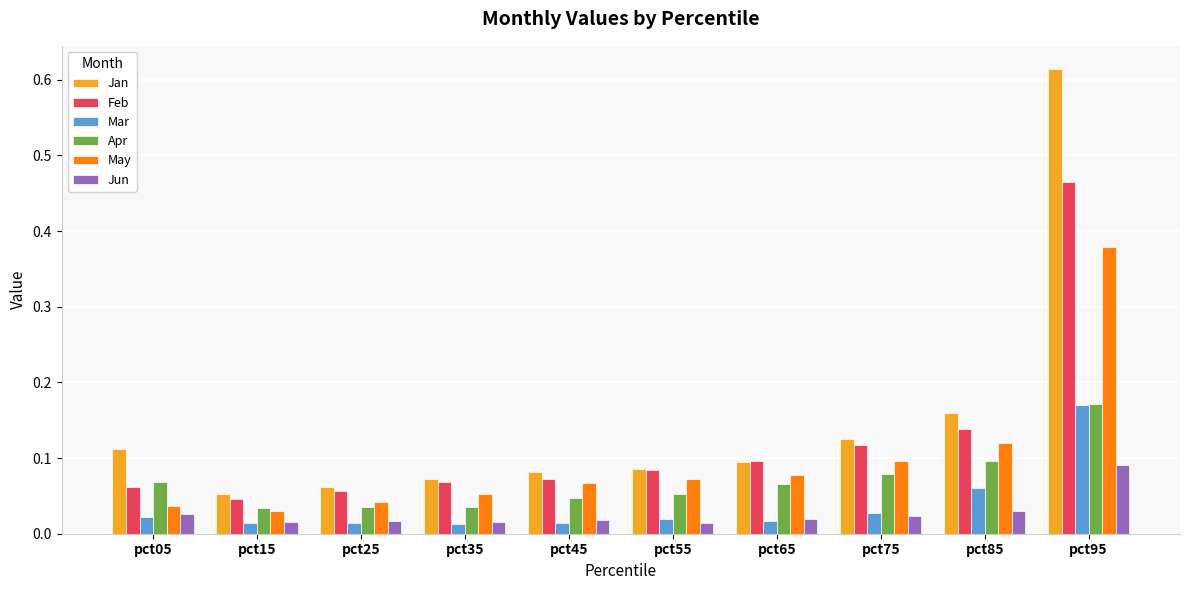

What is the sum of all Feb values?

1.2